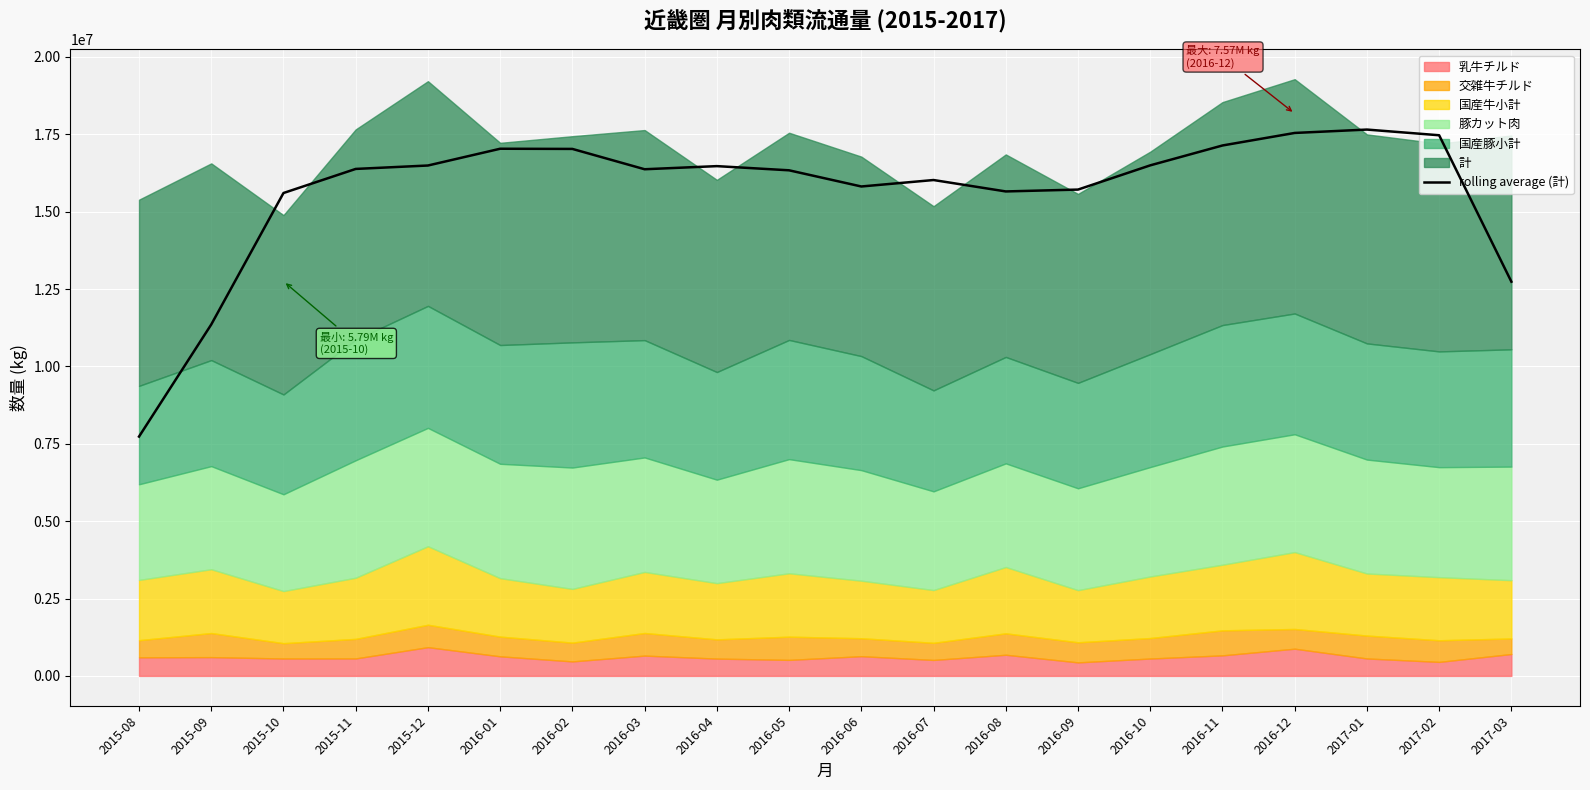

What is the difference between the values at 2017-03 and 2017-02?

4731455.6